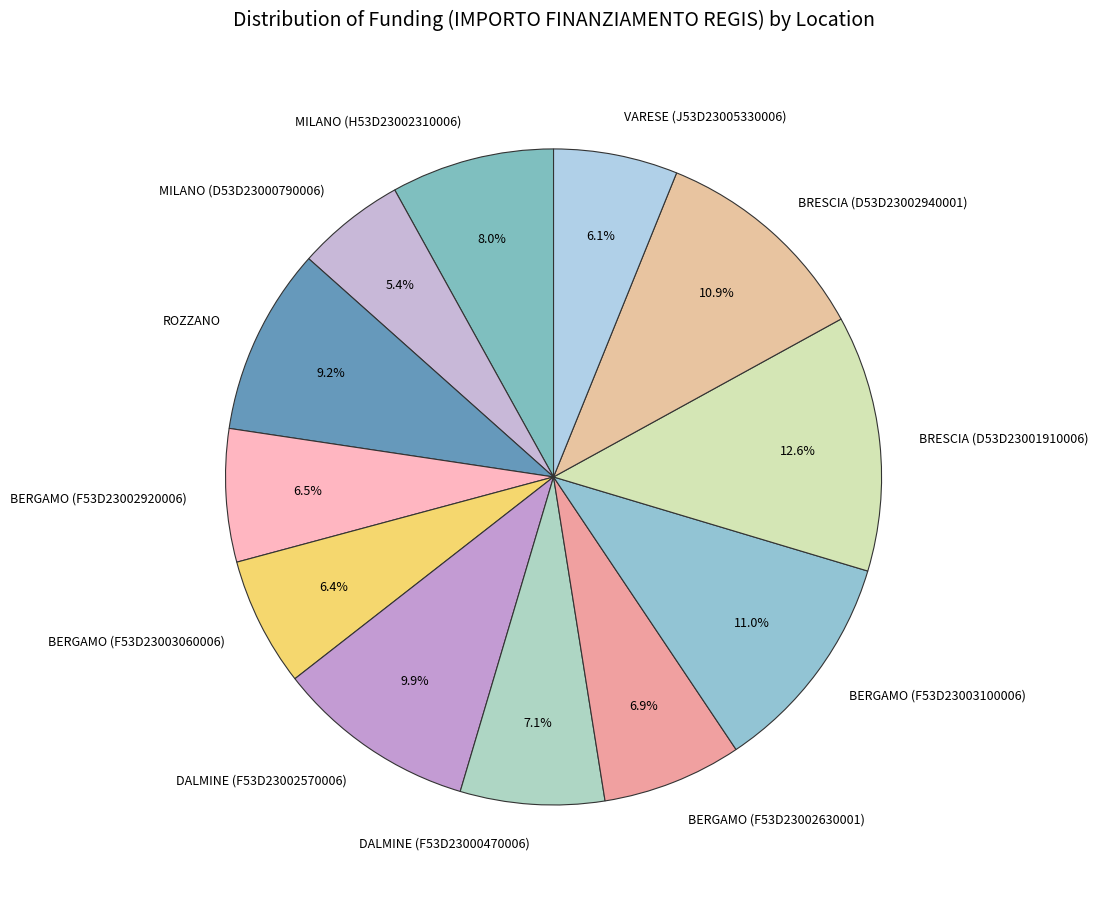

What is the ratio of the value at BRESCIA (D53D23002940001) to the value at VARESE (J53D23005330006)?

1.8